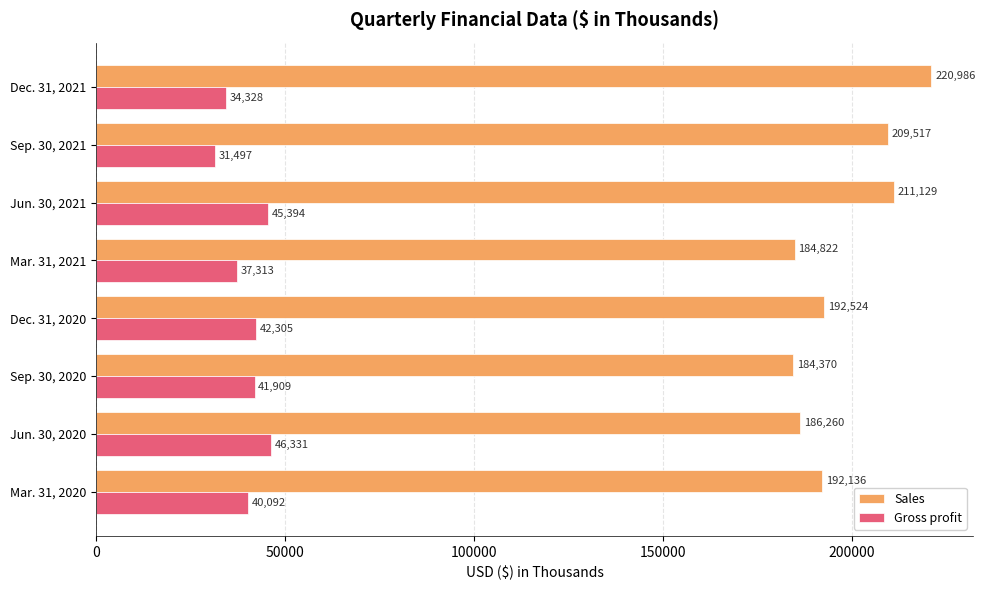

Rank the series at Mar. 31, 2021 from highest to lowest value.

Sales, Gross profit